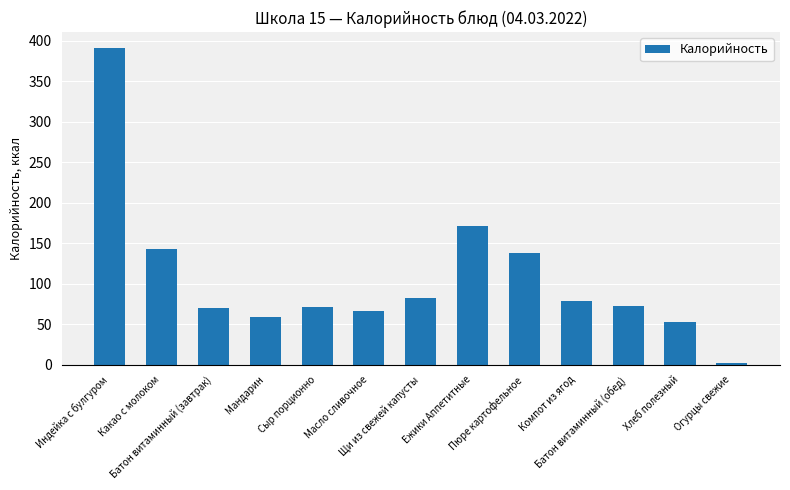

How many series are shown in this chart?

1